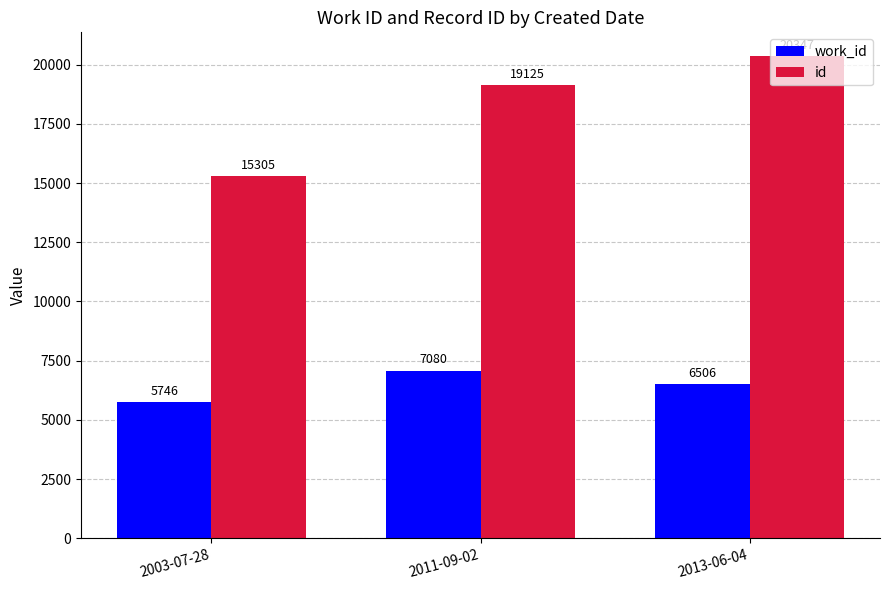

What is the difference between the second highest and minimum values in the work_id series?

760